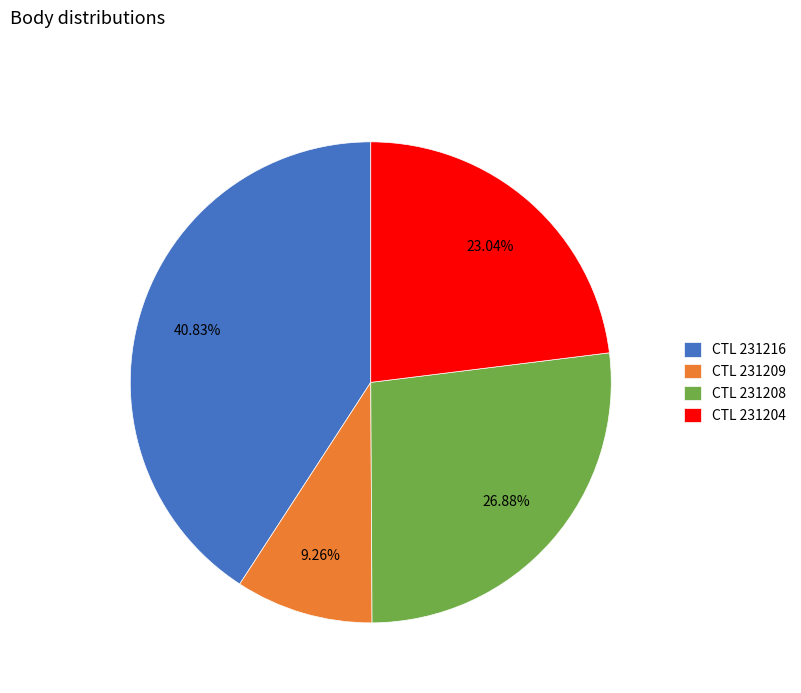

How many slices are in this pie chart?

4